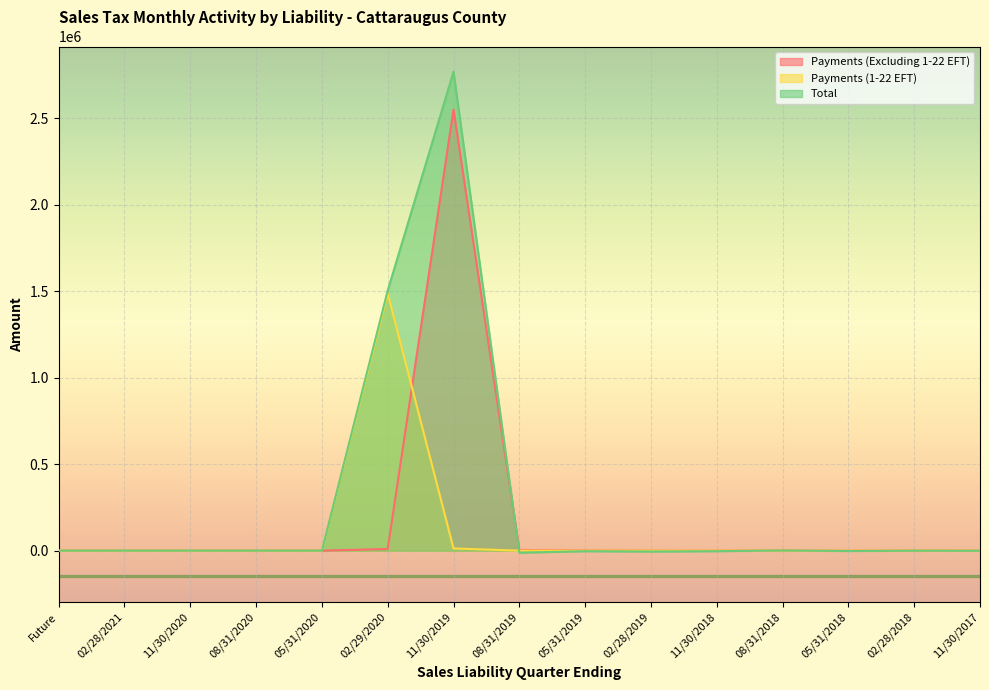

Rank the categories by Payments (Excluding 1-22 EFT) value from lowest to highest.

Future, 02/28/2021, 08/31/2020, 05/31/2020, 11/30/2020, 05/31/2018, 02/28/2018, 11/30/2017, 11/30/2018, 02/28/2019, 08/31/2018, 05/31/2019, 08/31/2019, 02/29/2020, 11/30/2019